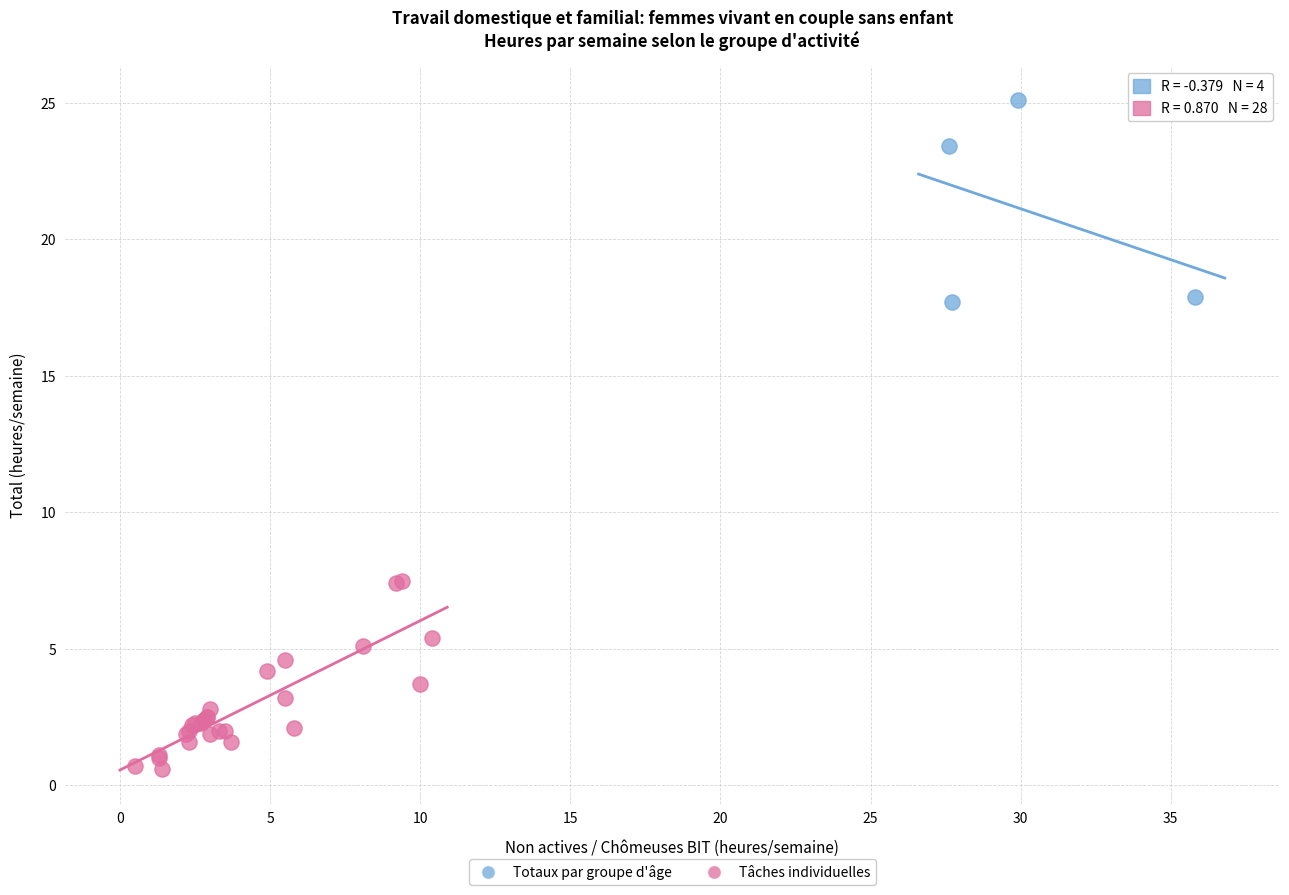

What are all the series names shown in the legend?

Totaux par groupe d'âge, Tâches individuelles